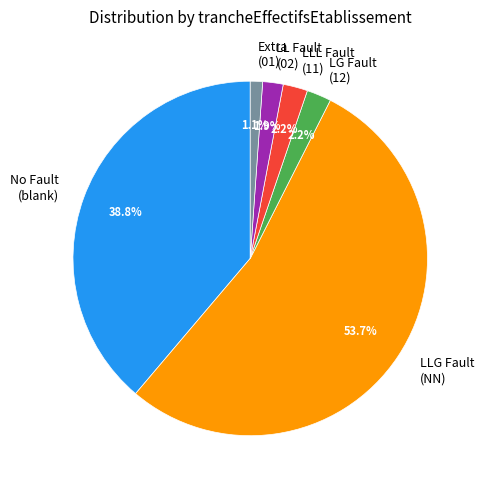

Is the sum of No Fault (blank) and LL Fault (02) greater than half?

No